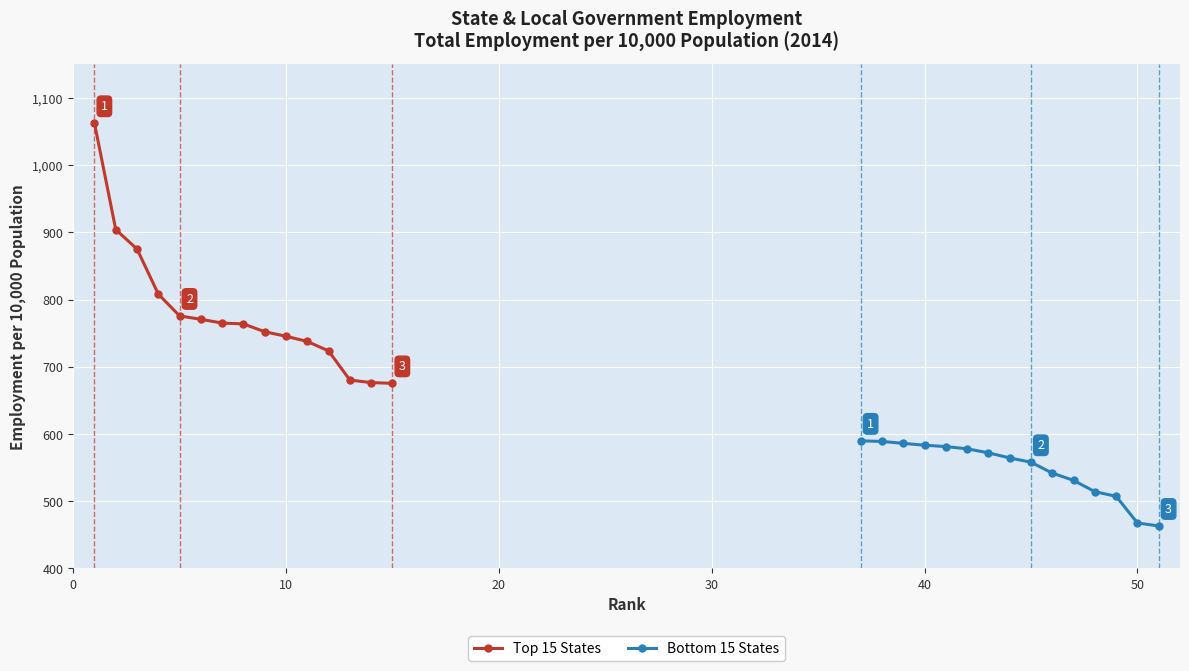

True or false: Top 15 States and Bottom 15 States intersect in this chart.

False